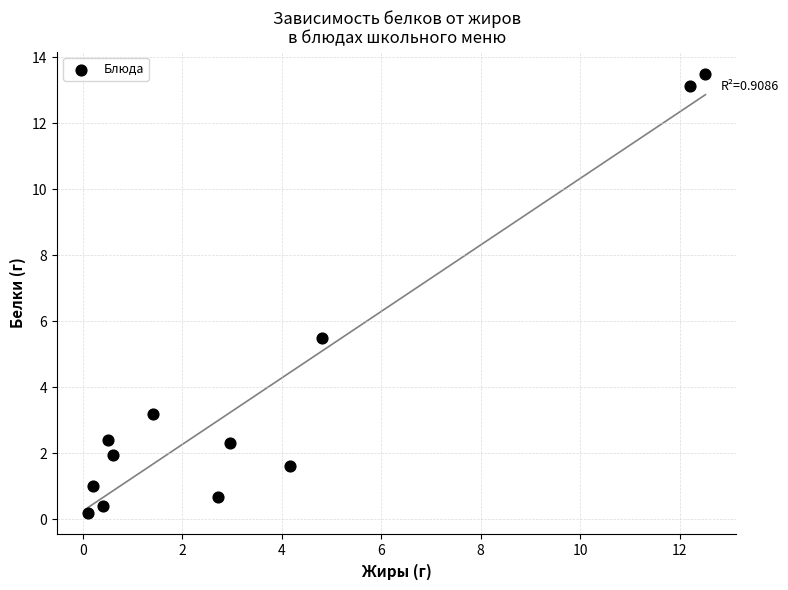

What is the range of Y values (max minus min)?

13.3